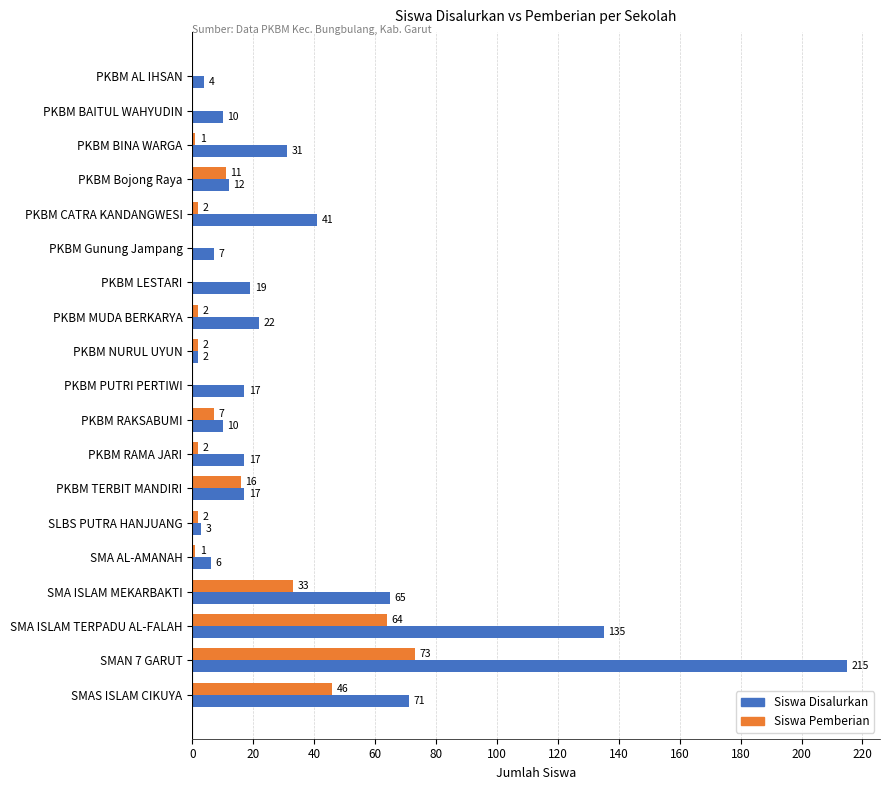

Between PKBM PUTRI PERTIWI and PKBM TERBIT MANDIRI, which series saw the biggest shift?

Siswa Pemberian